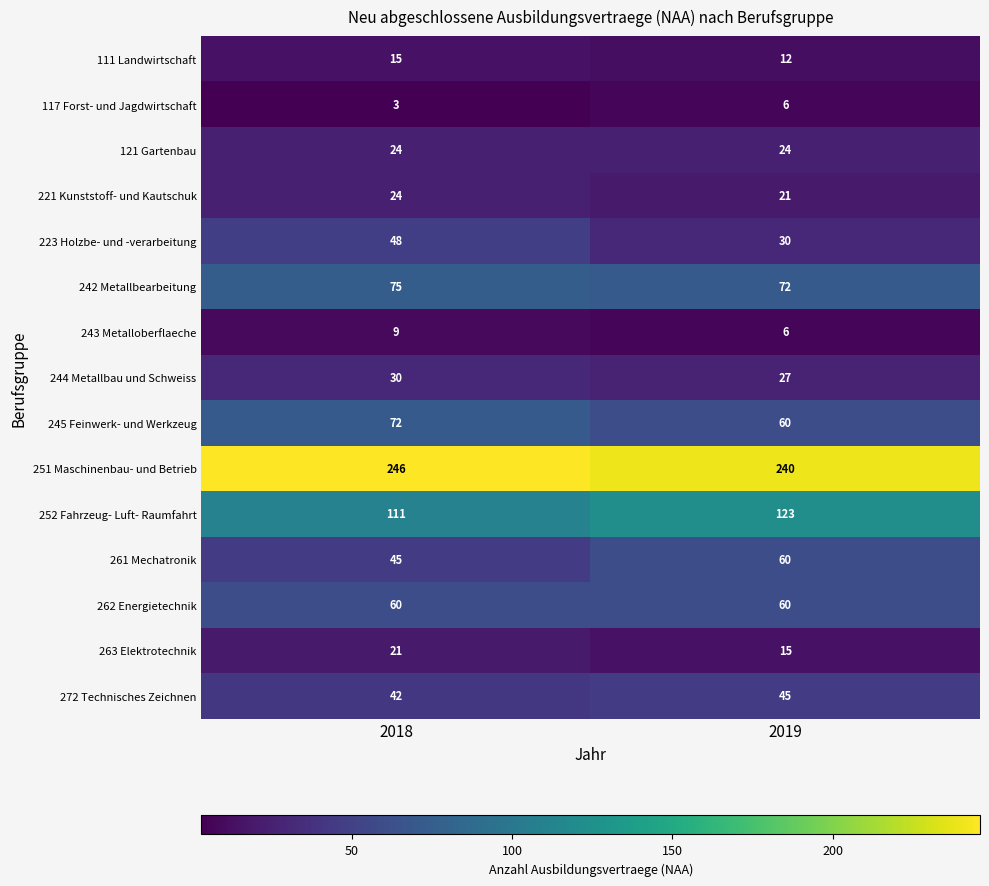

What is the sum of the 117 Forst- und Jagdwirtschaft values at 2018 and 2019?

9